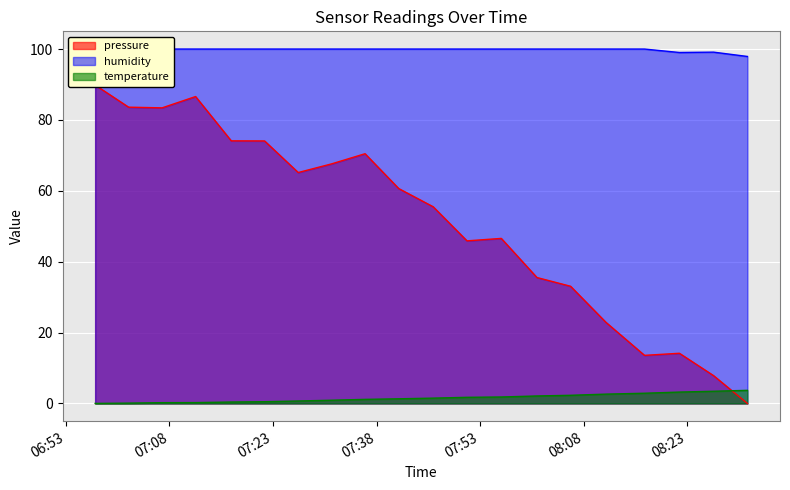

What are all the series names shown in the legend?

pressure, temperature, humidity